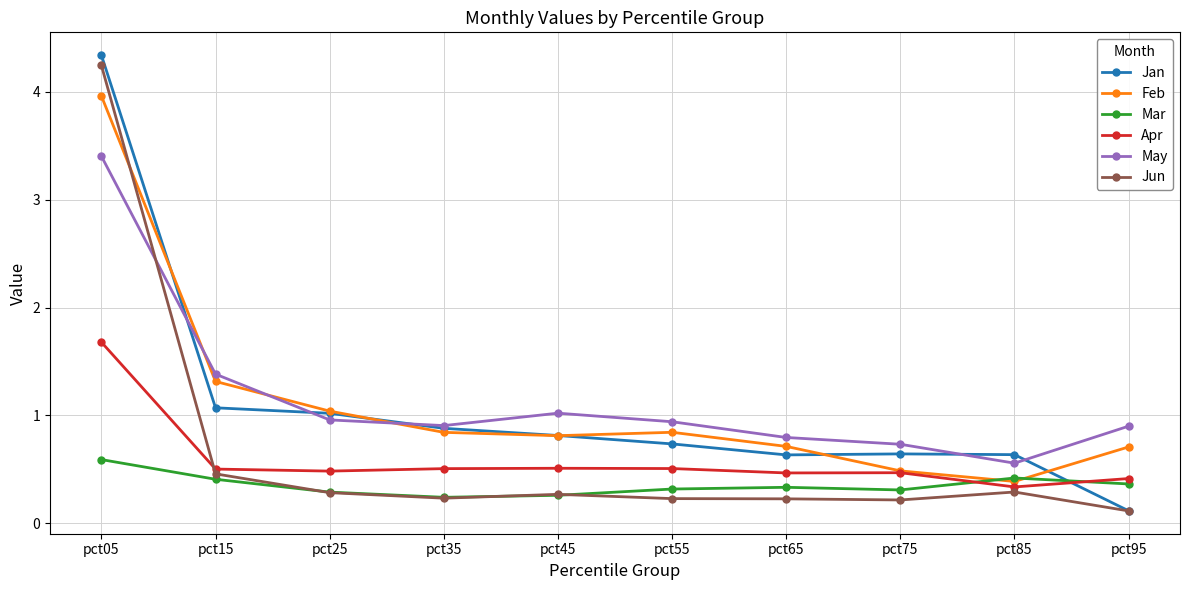

Which series has the largest range (max minus min)?

Jan